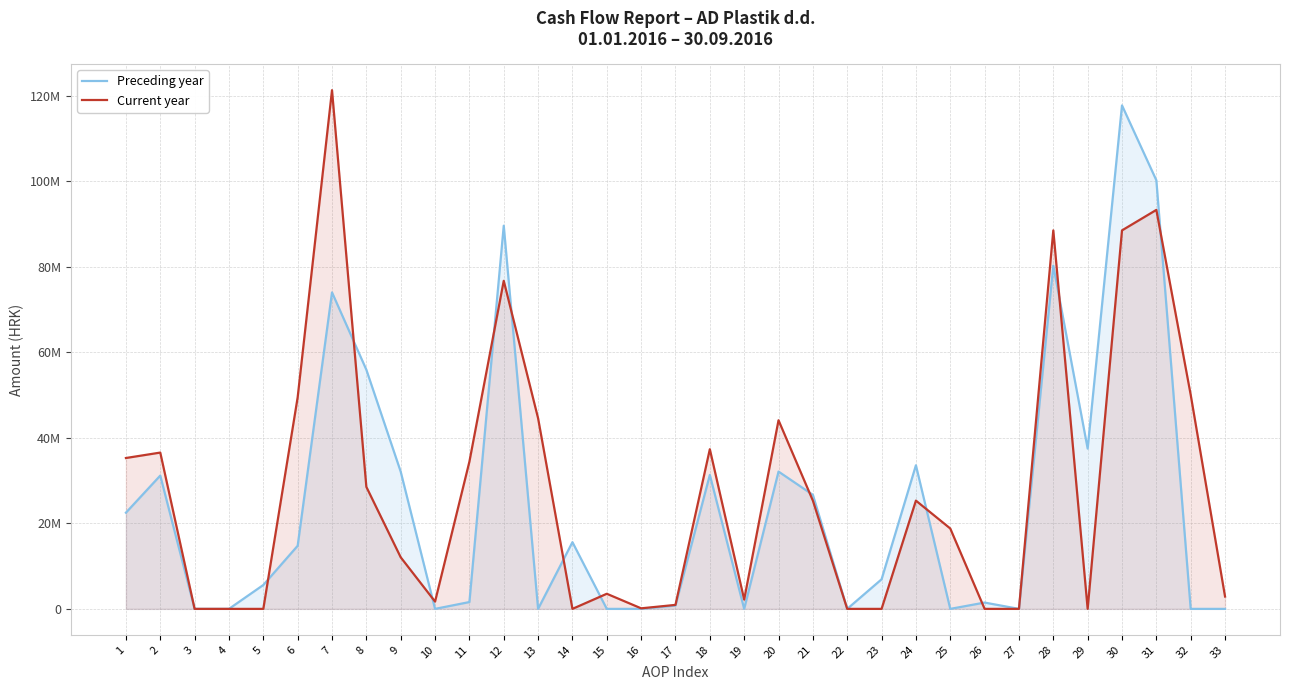

At which category is the sum across all series the highest?

30